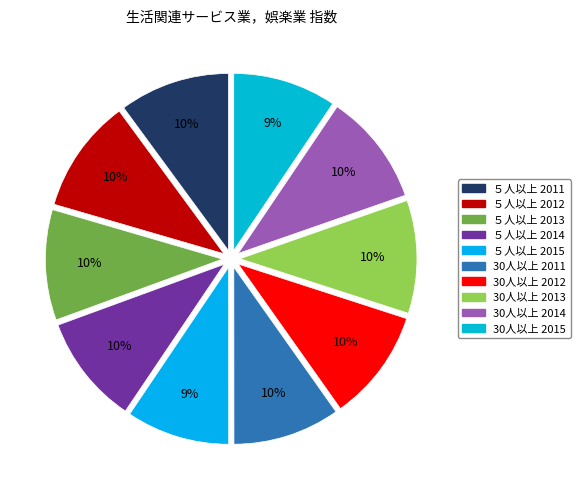

Which category has the biggest portion of the pie?

５人以上 2012